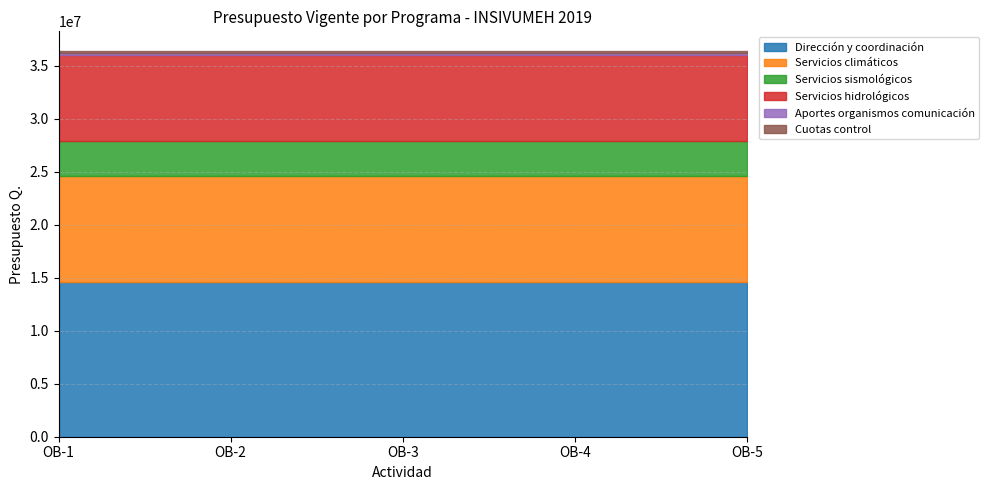

The value of Servicios hidrológicos at OB-2 is 8136875. True or false?

True